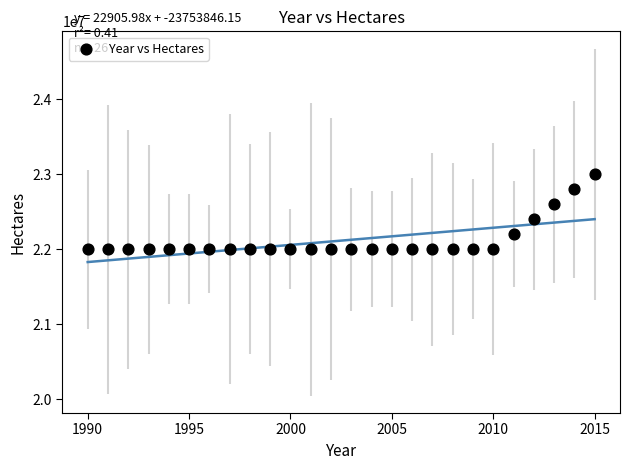

What is the range of X values (max minus min)?

25